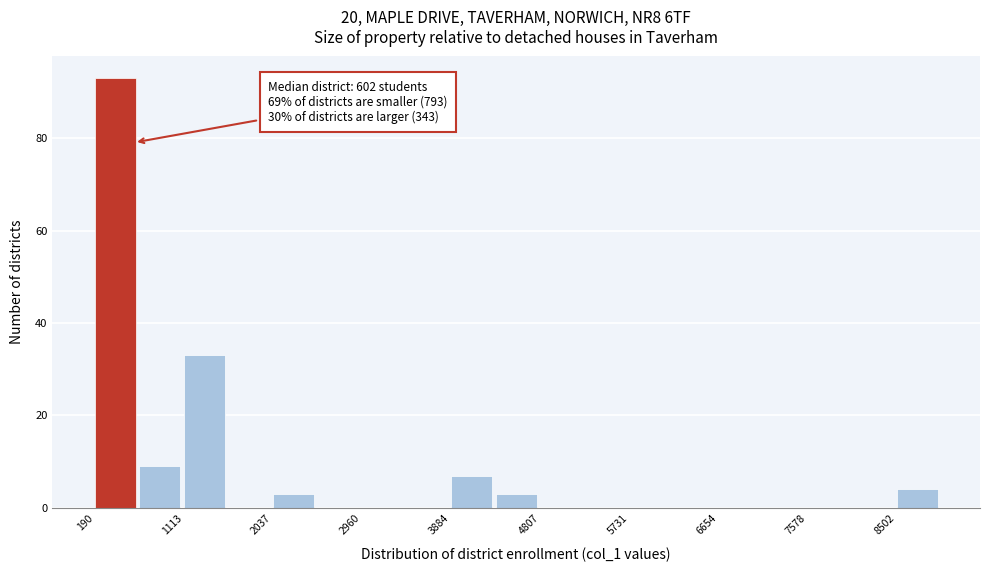

Which range on the x-axis has the tallest bar?

200 to 700